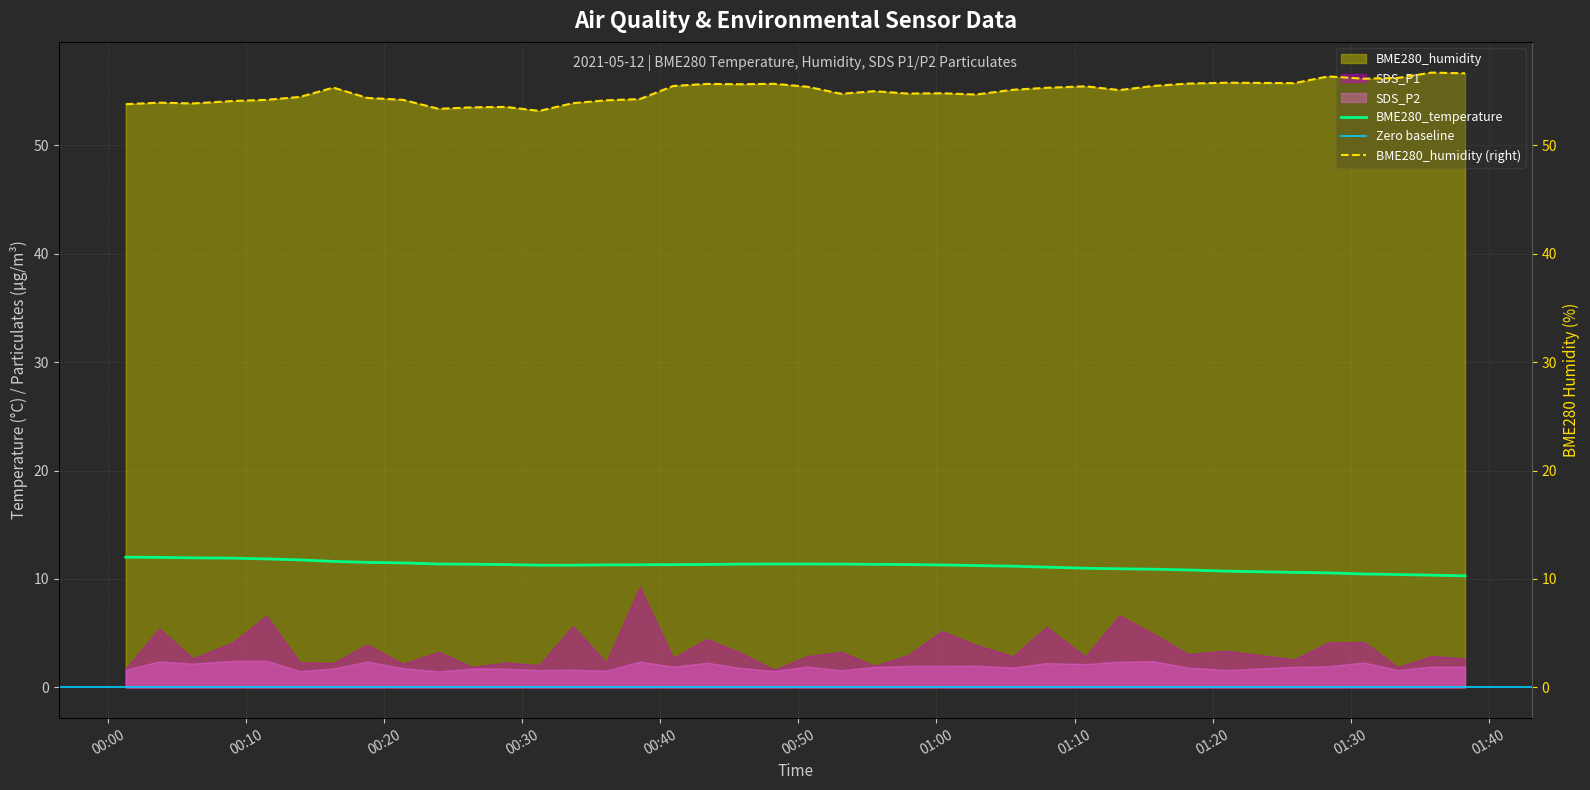

Which label corresponds to the smallest value in the chart?

2021/05/12 01:38:17